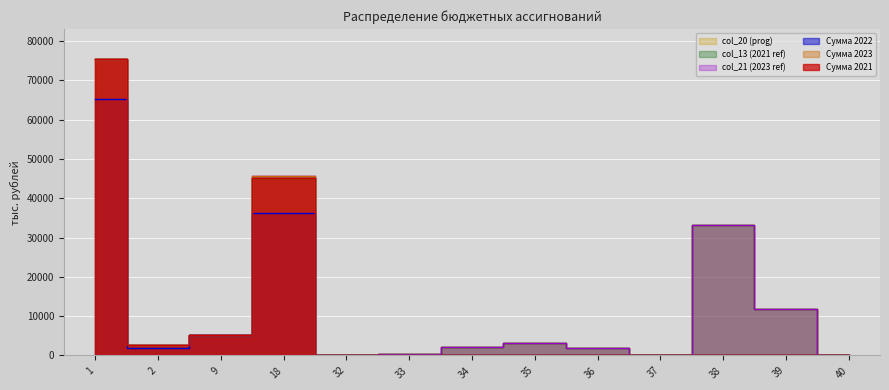

List the labels in order of col_13 value, smallest first.

32, 40, 37, 33, 36, 34, 2, 35, 9, 39, 38, 18, 1